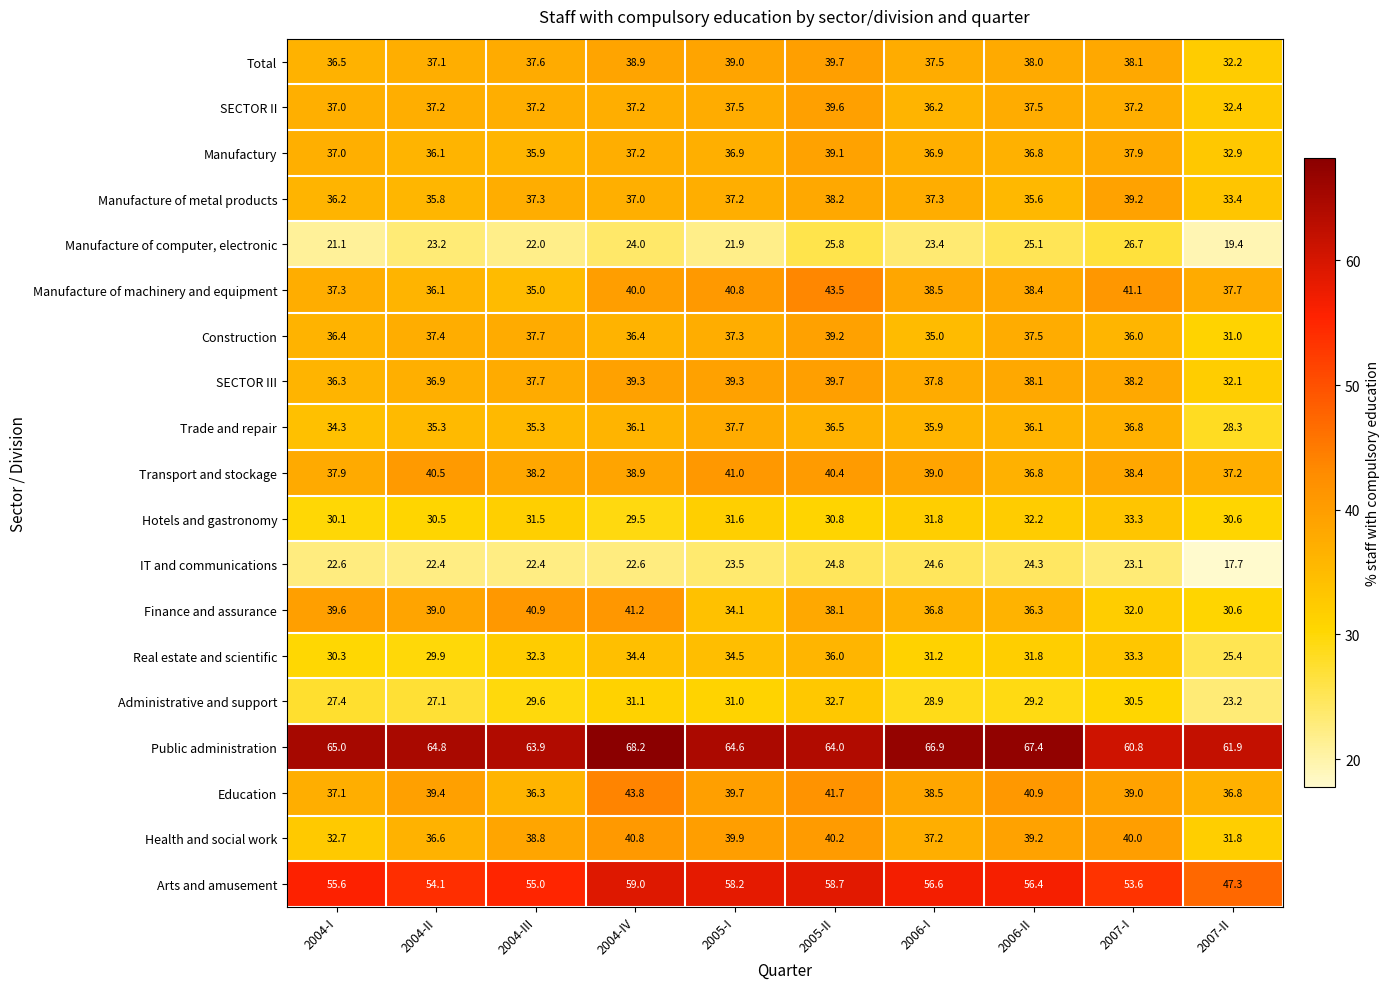

What is the average value of the Finance and assurance series?

36.9